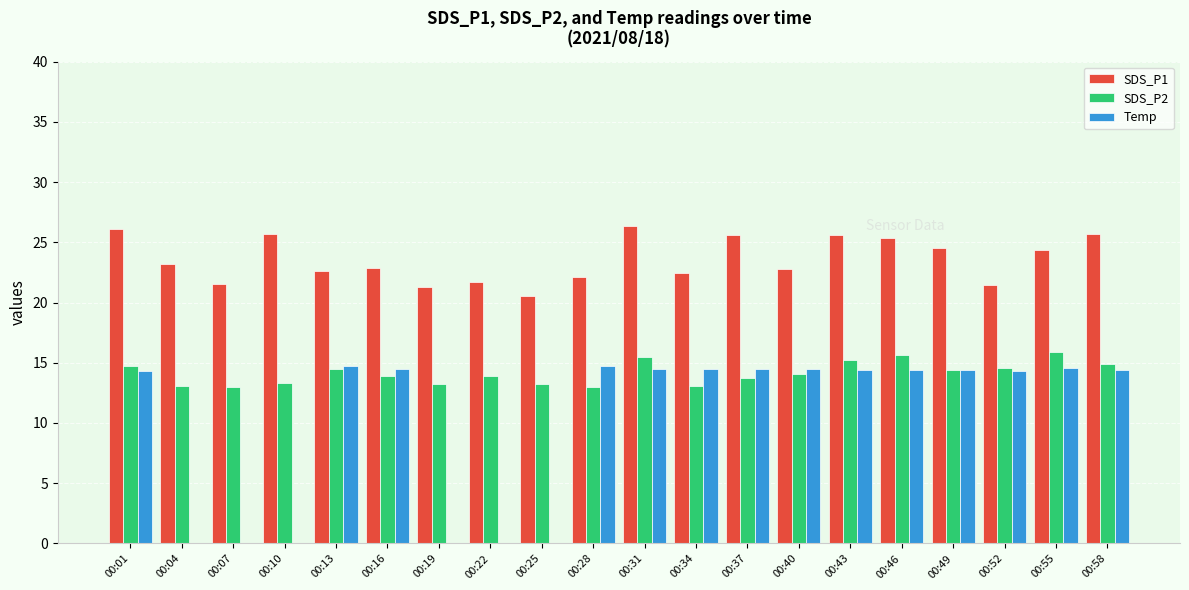

At which label does SDS_P2 first exceed 14?

00:01